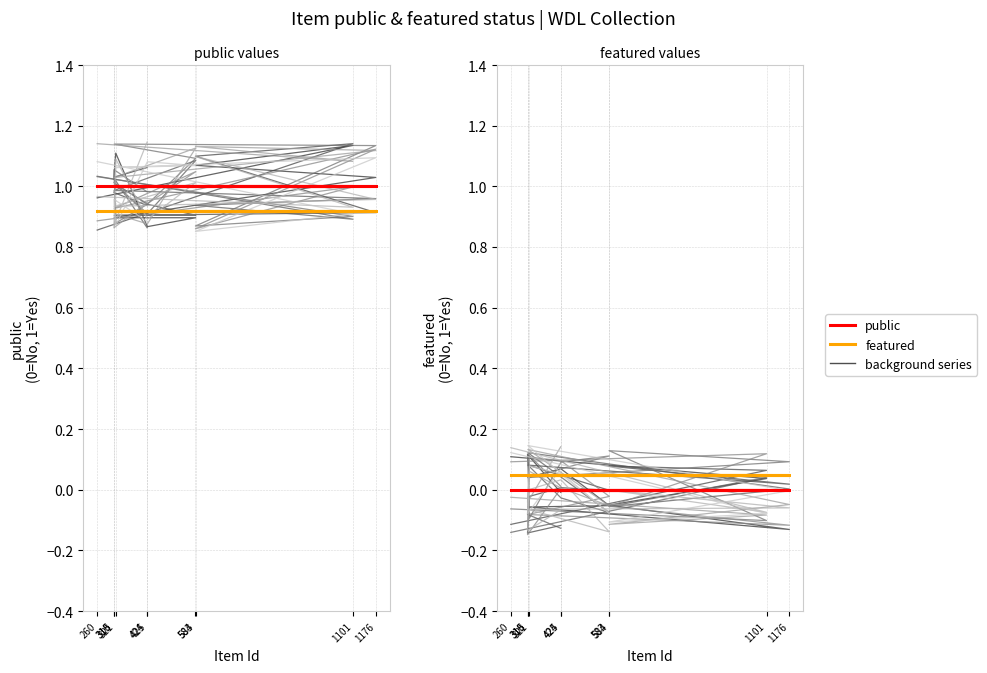

Which series has the largest total across all categories?

public